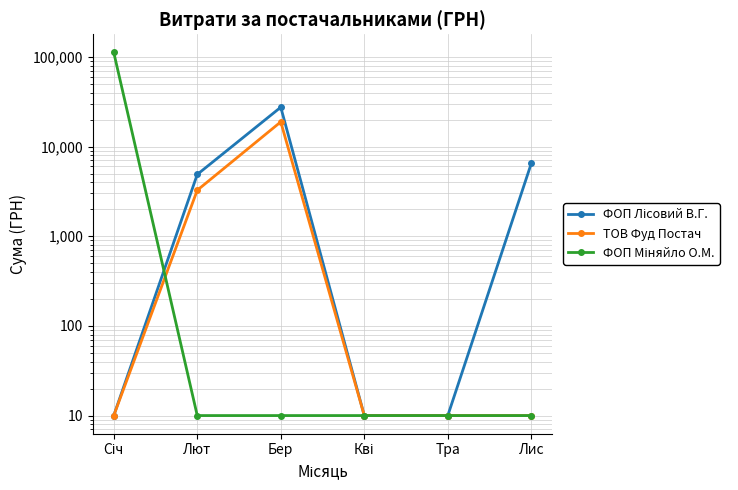

What is the maximum value for ФОП Міняйло О.М.?

112219.8